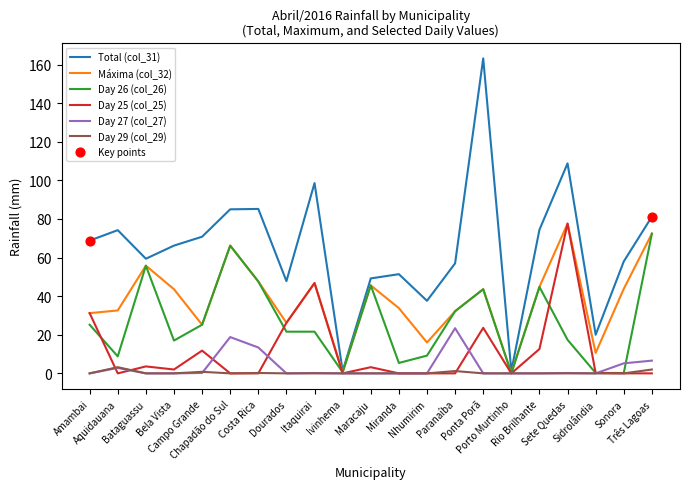

Which series has the widest spread of values?

Total (col_31)